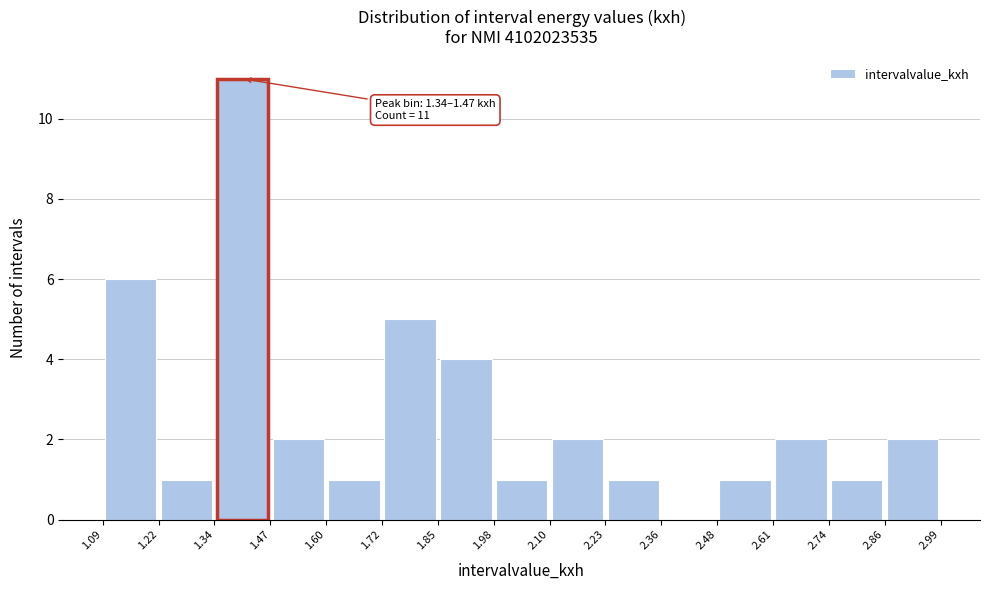

Over which range of the x-axis is the bar tallest?

1.34 to 1.47